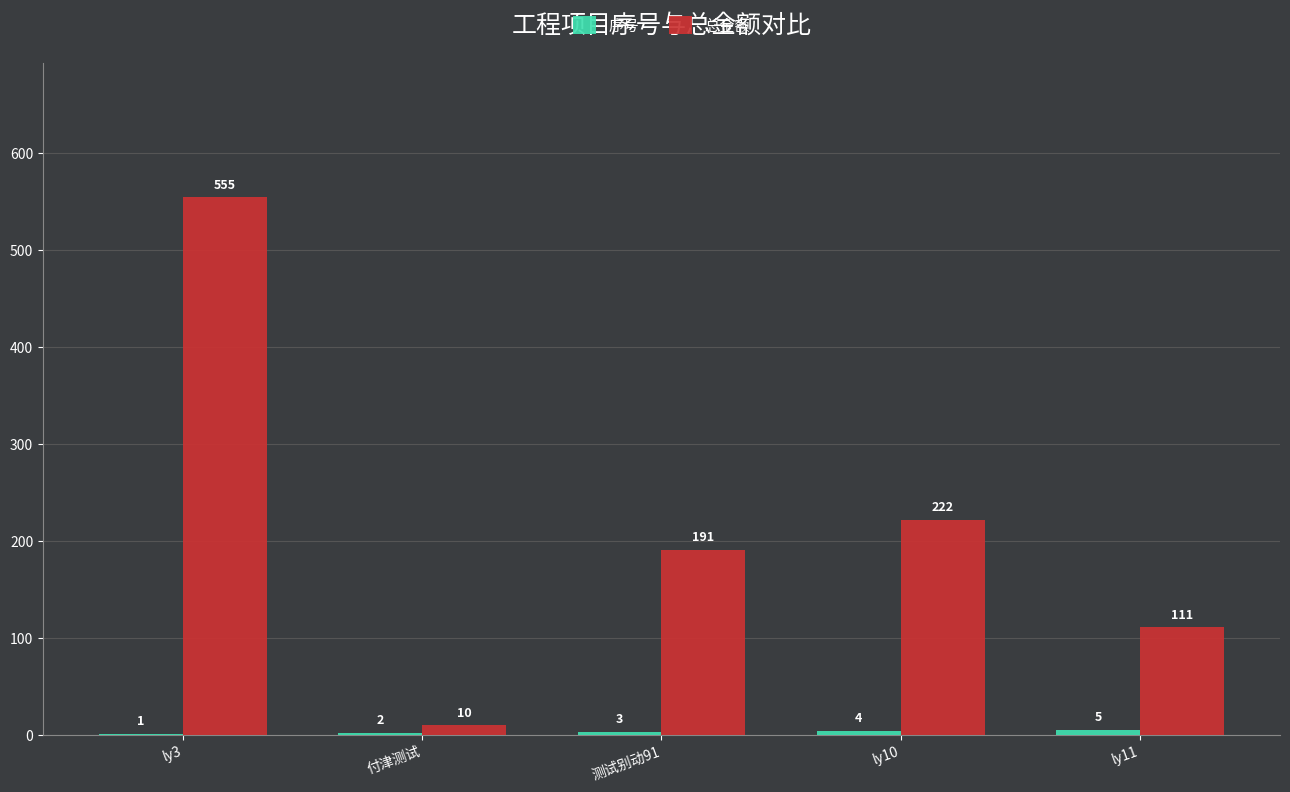

The 总金额 series shows 990 at ly3. True or false?

False